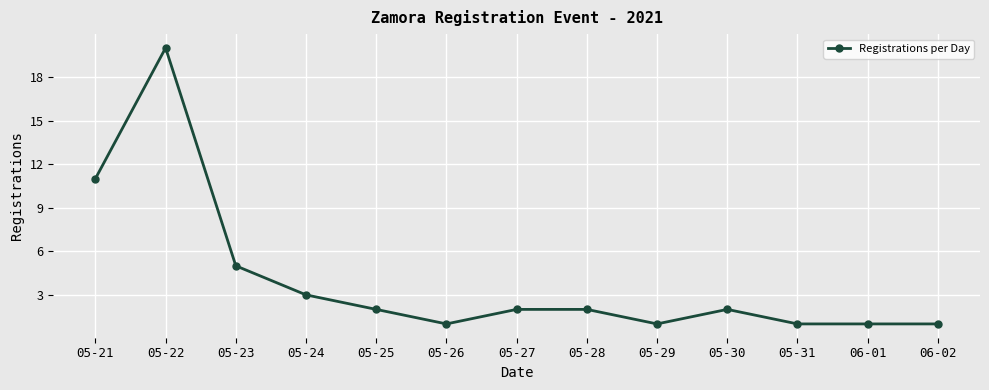

What is the label of the 13th point from the right?

05-21